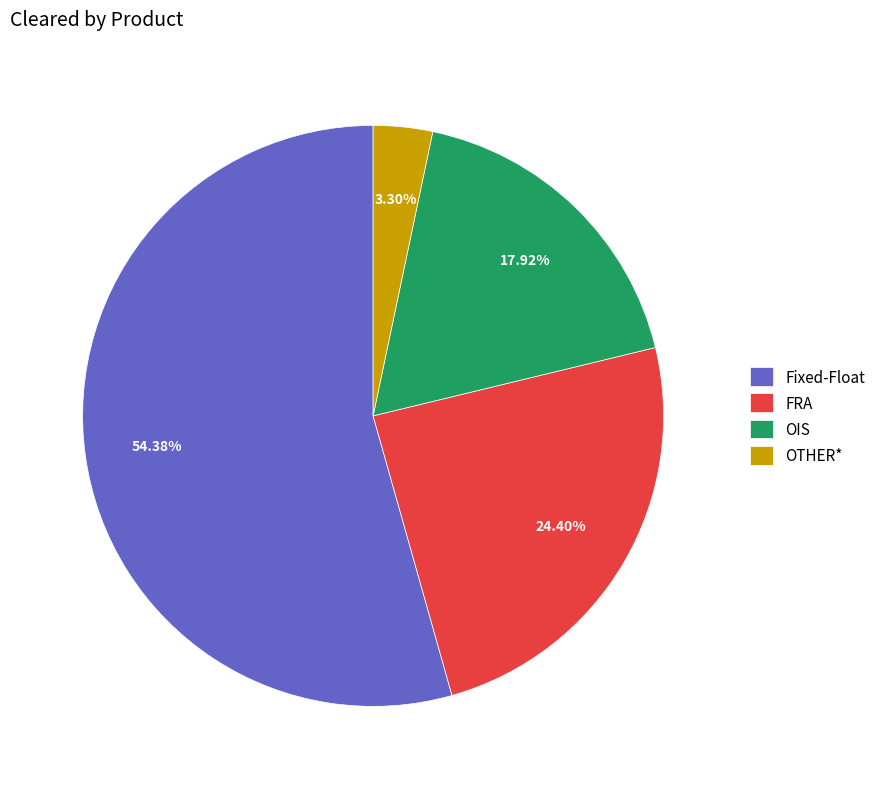

Between OIS and Fixed-Float, which is larger?

Fixed-Float